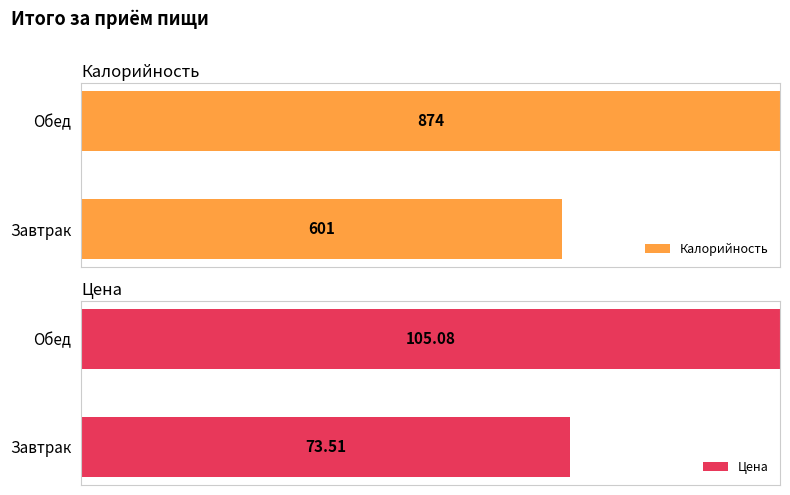

Rank the series by their maximum value, from lowest to highest.

Цена, Калорийность